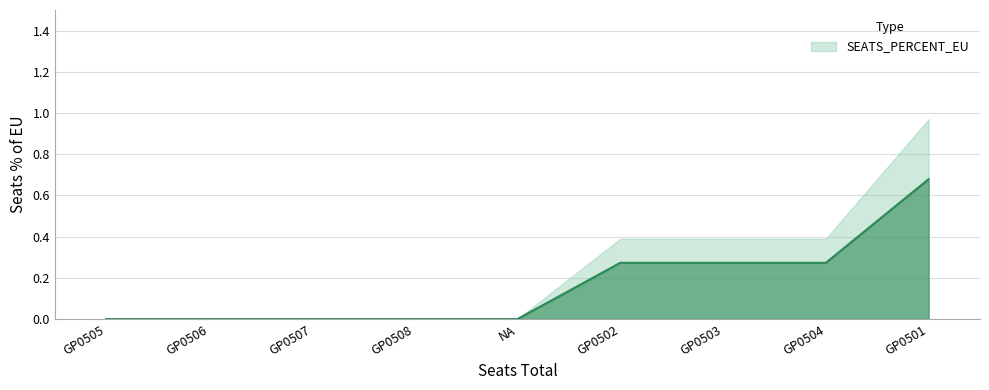

How many lines are shown in the chart?

1